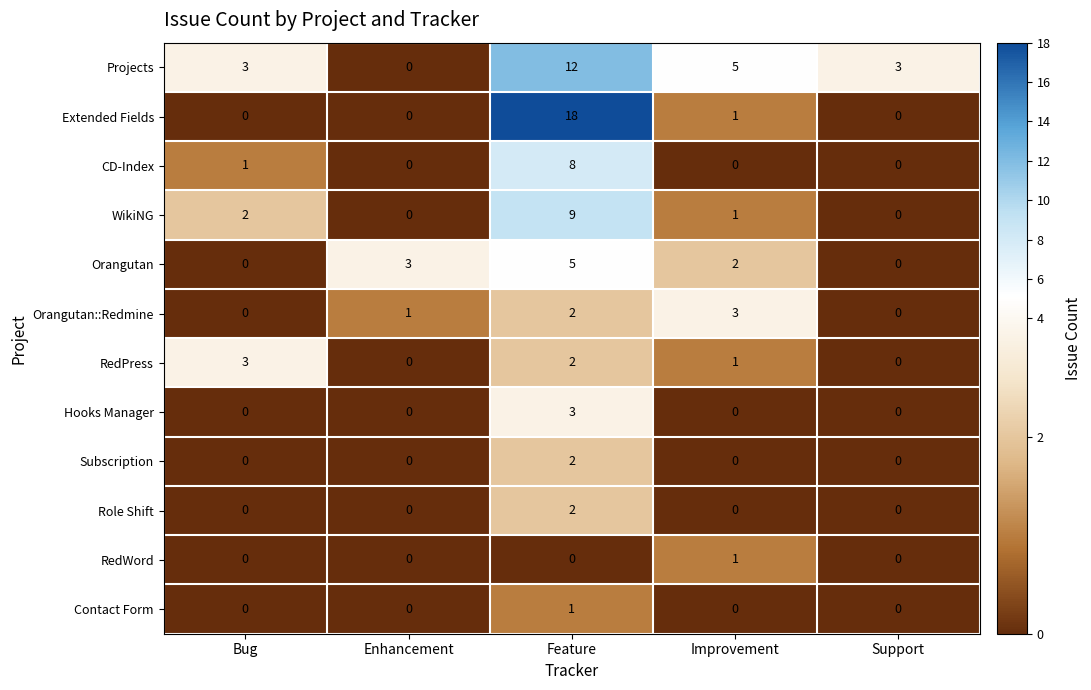

Which series has the widest spread of values?

Extended Fields